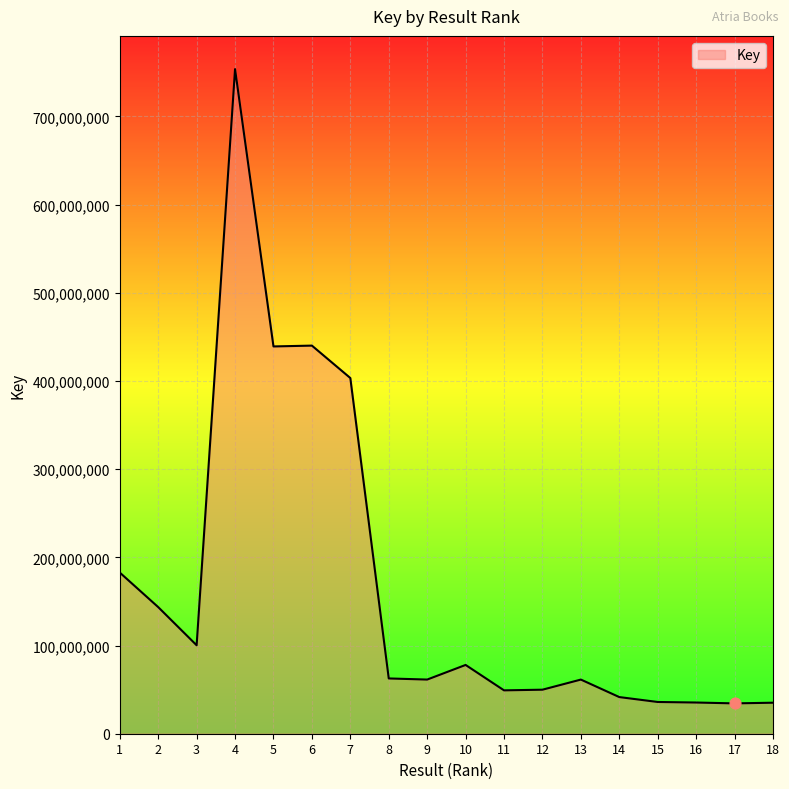

Approximately how many times larger is the value at 8 compared to 18?

1.8